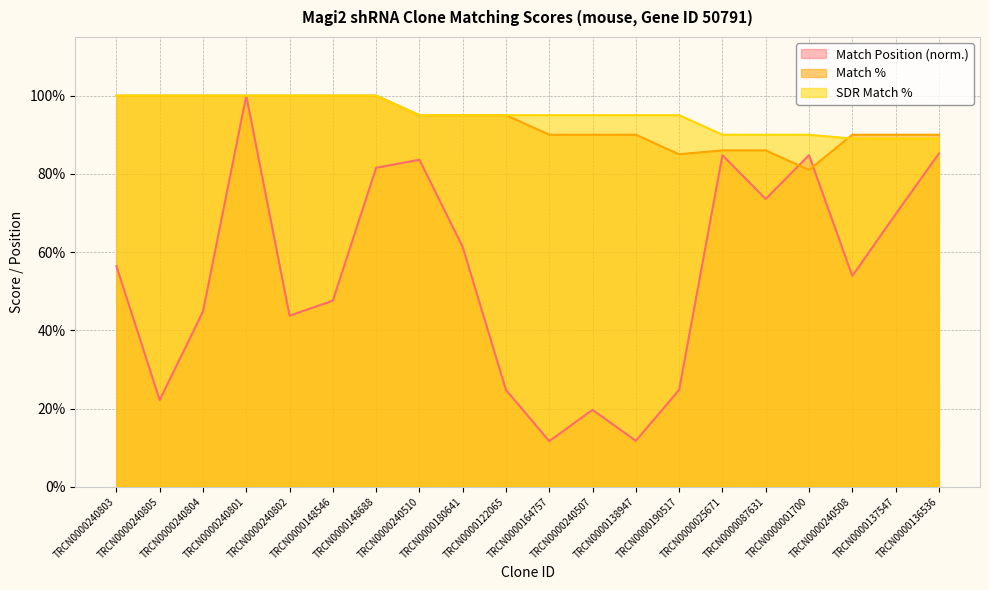

What is the value of the SDR Match % point at the 6th from the left?

100.0